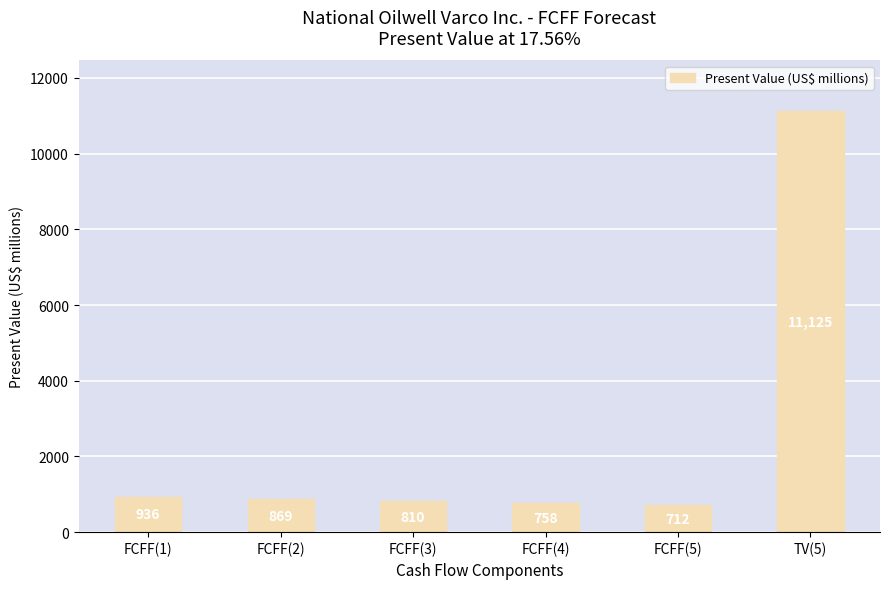

List the labels in order of value, largest first.

TV(5), FCFF(1), FCFF(2), FCFF(3), FCFF(4), FCFF(5)